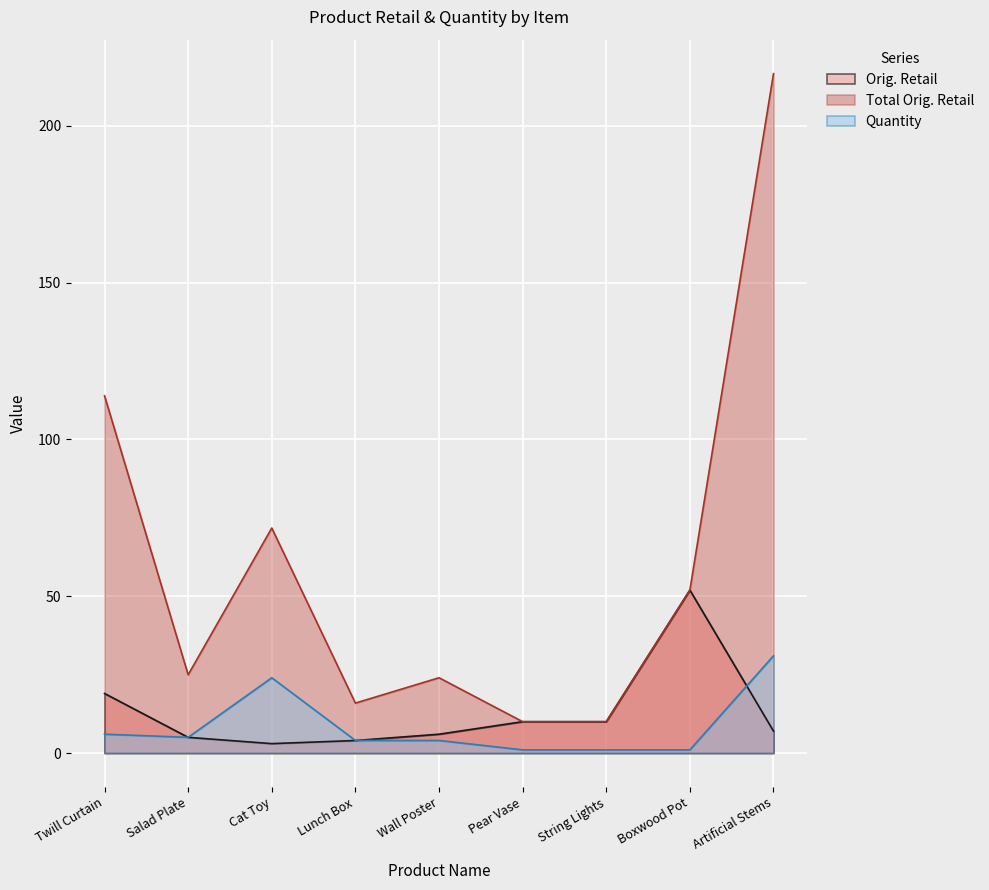

The Orig. Retail series shows 10.0 at Pear Vase. True or false?

True